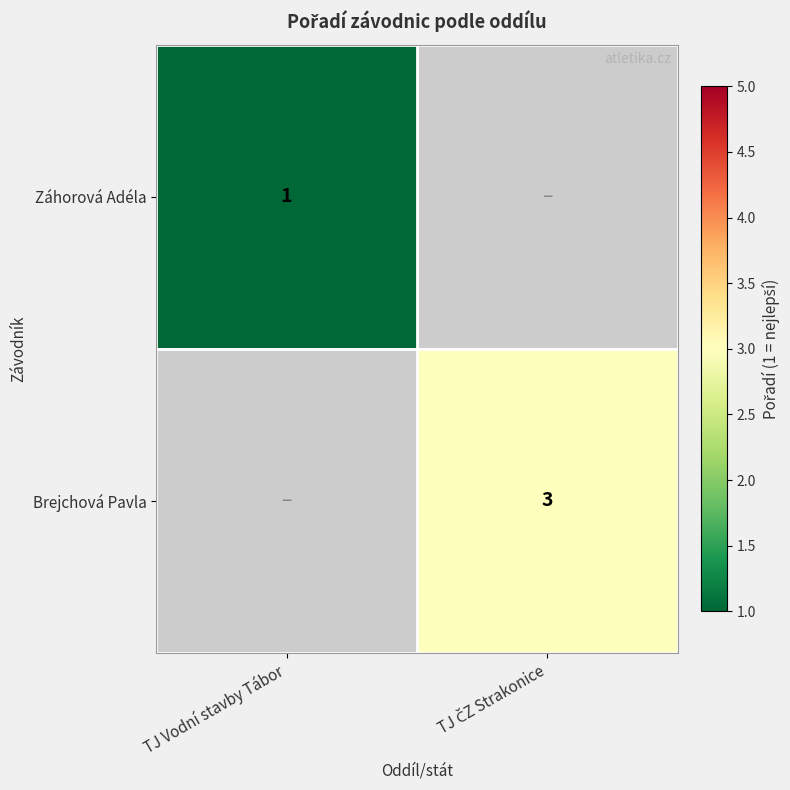

True or false: Záhorová Adéla has a value of 1 at TJ Vodní stavby Tábor.

True